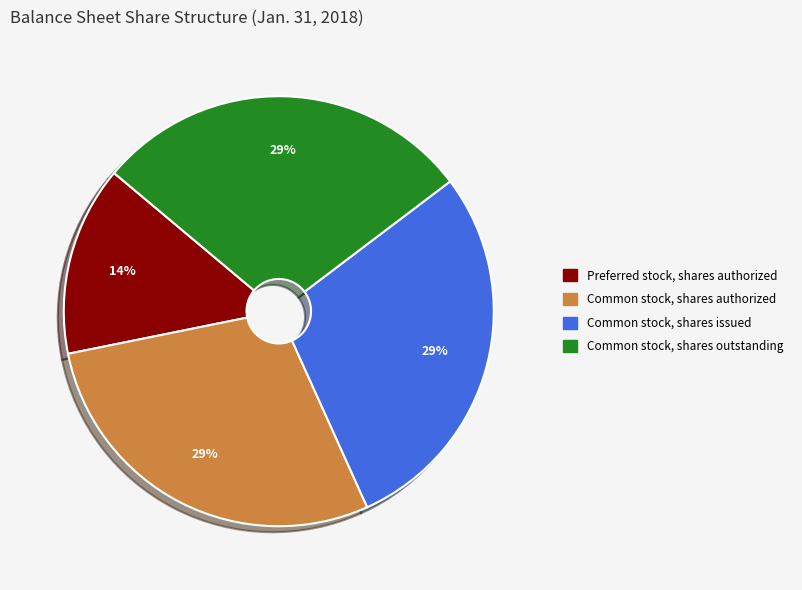

To the nearest percent, what is the average slice percentage?

25%